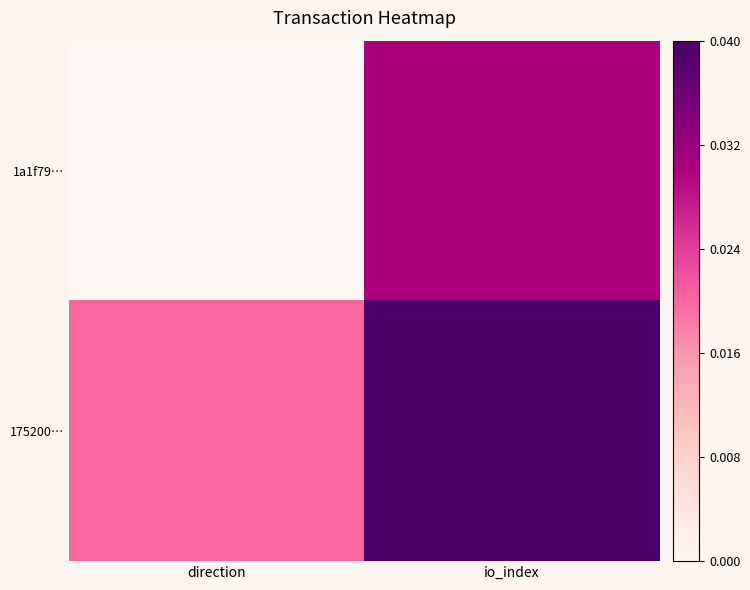

List the series in order of their overall mean, lowest first.

1a1f79…, 175200…